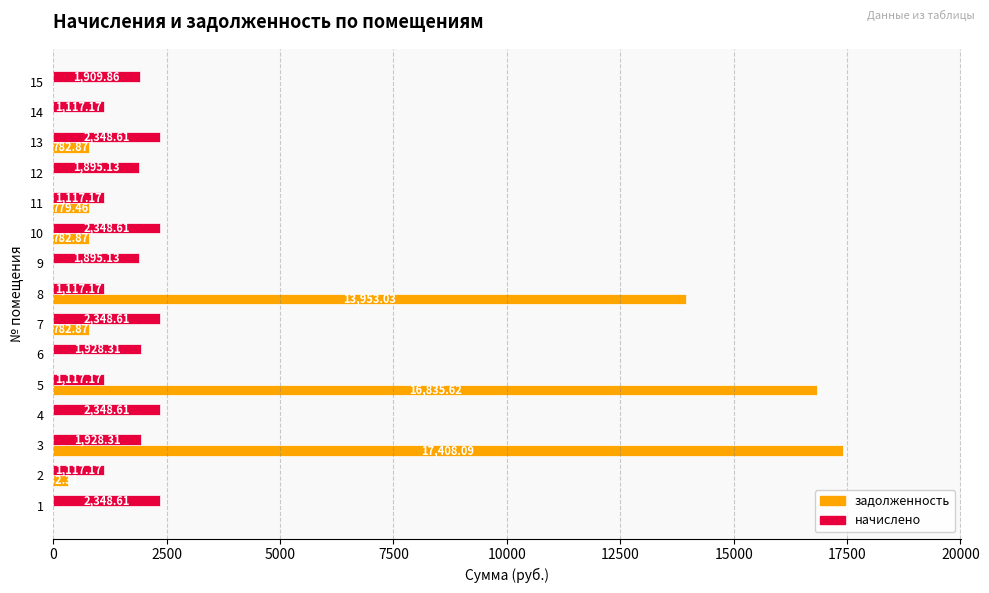

Between 4 and 12, which series saw the biggest shift?

начислено